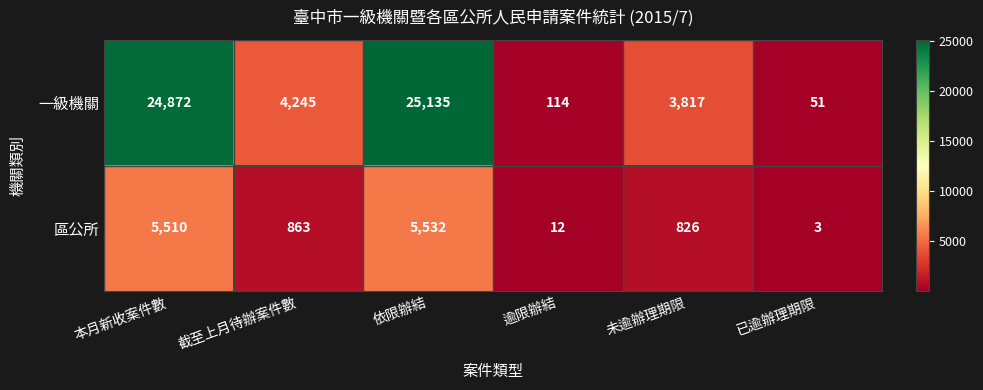

Reading left to right, transcribe all the data shown in this chart.

一級機關: 本月新收案件數=24872	截至上月待辦案件數=4245	依限辦結=25135	逾限辦結=114	未逾辦理期限=3817	已逾辦理期限=51
區公所: 本月新收案件數=5510	截至上月待辦案件數=863	依限辦結=5532	逾限辦結=12	未逾辦理期限=826	已逾辦理期限=3